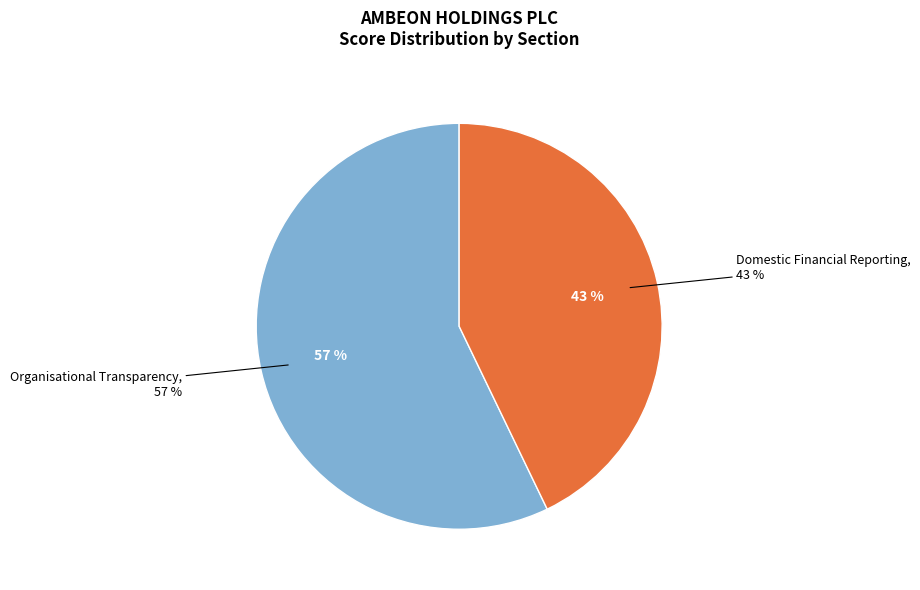

True or false: Reporting on Anti Corruption Programmes accounts for 0% of the total.

True